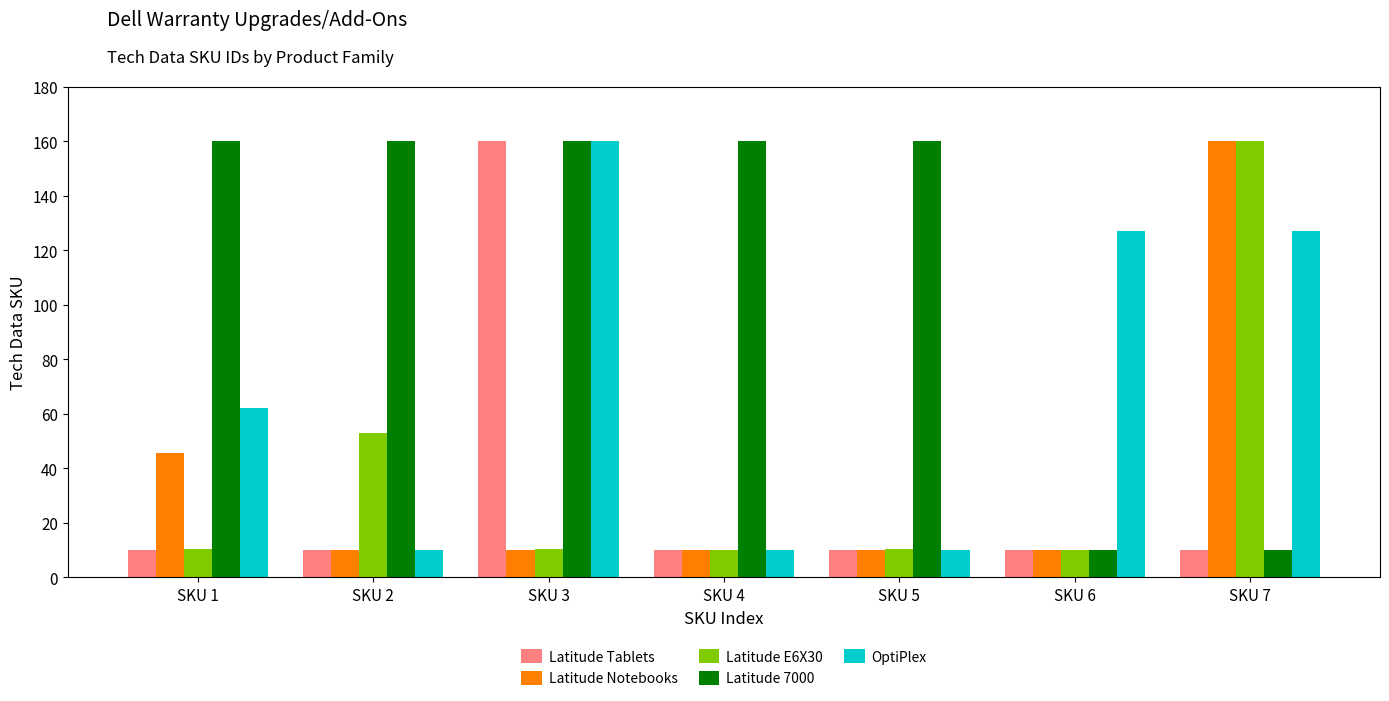

What is the spread (max minus min) of values at SKU 6?

116.9